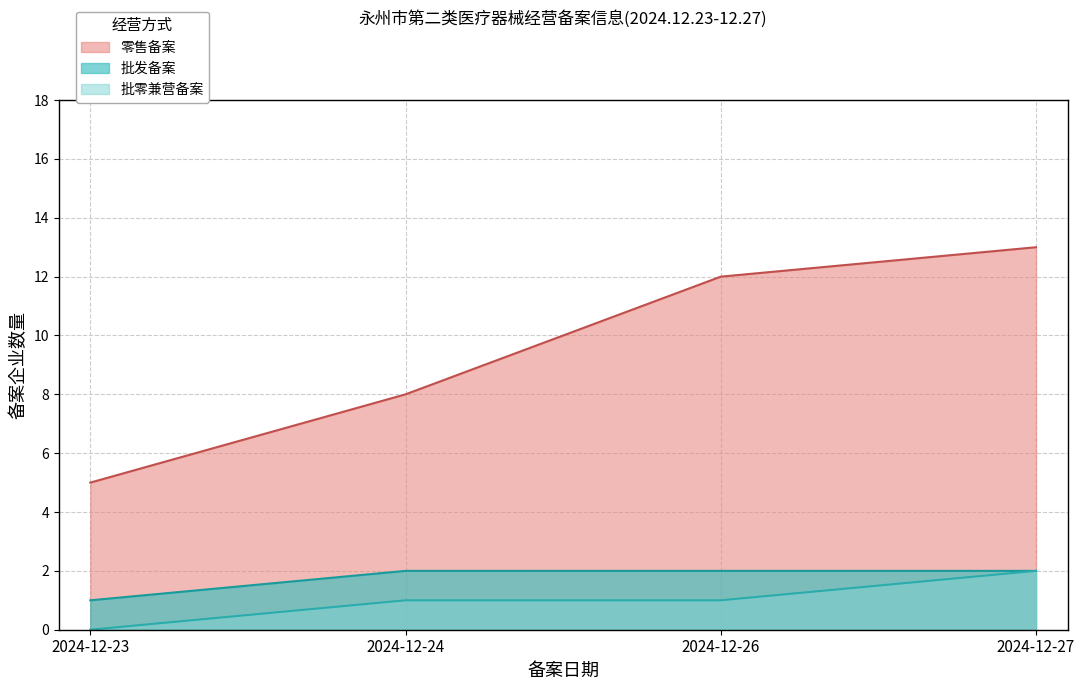

The 批发_count_by_date series shows 2 at 2024-12-27. True or false?

True